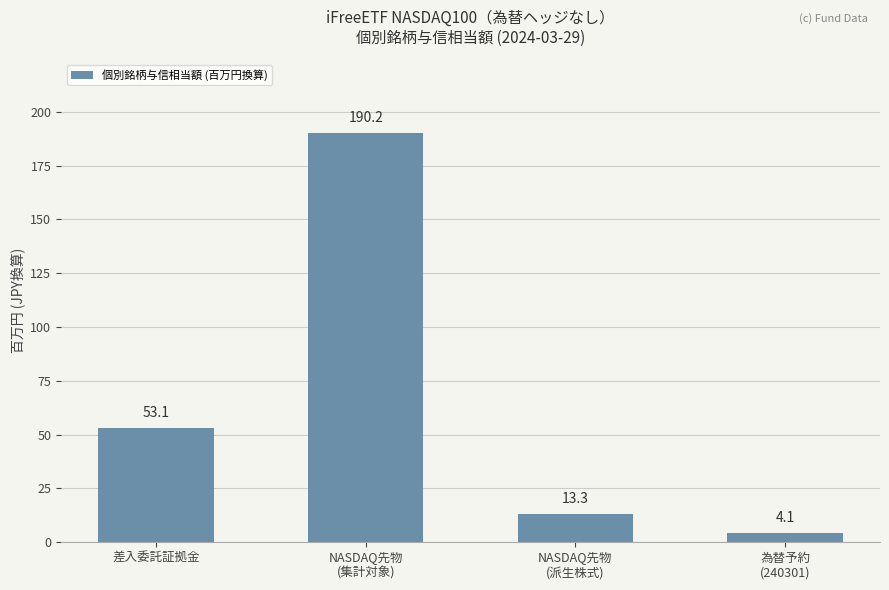

What is the sum of the values at NASDAQ先物
(派生株式) and NASDAQ先物
(集計対象)?

203.5